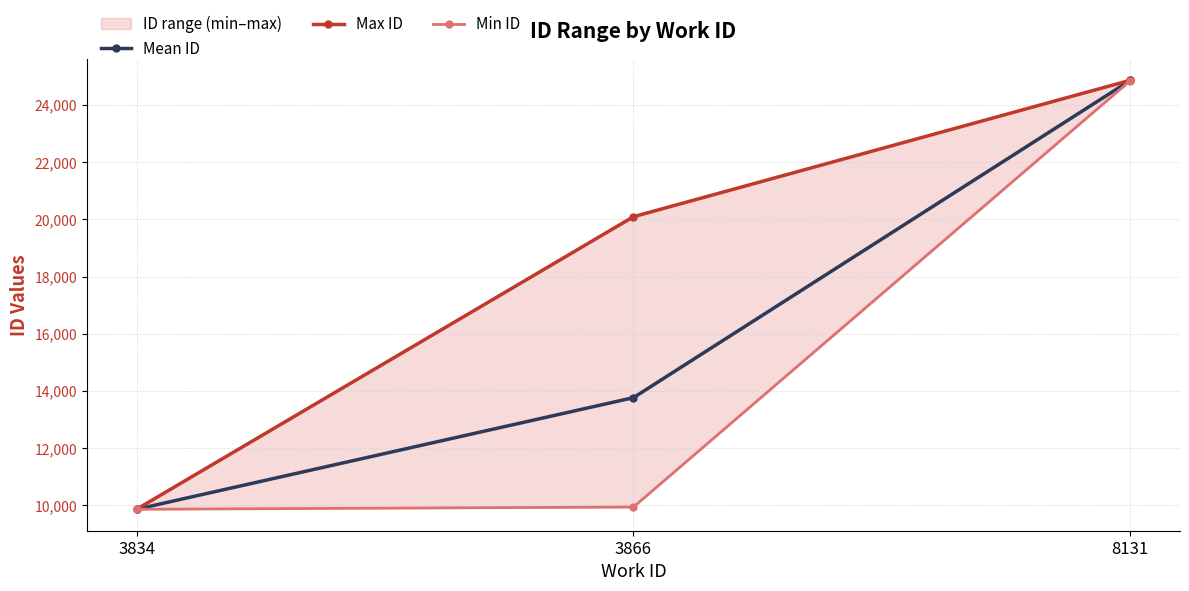

Rank the series by their maximum value, from highest to lowest.

Max ID, Mean ID, Min ID